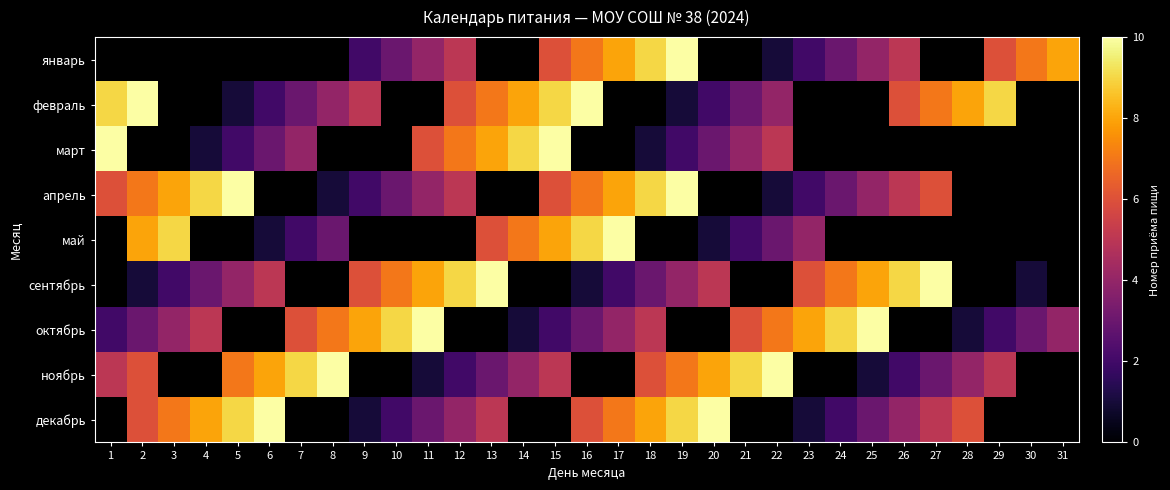

How many positive values does the май series have?

14